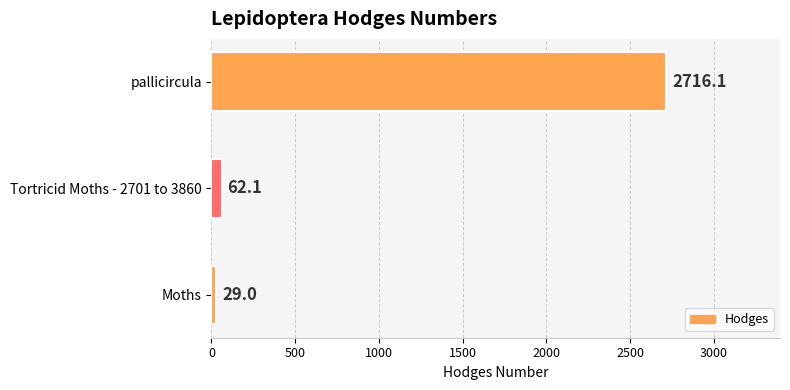

What is the difference between the maximum and minimum values?

2687.1